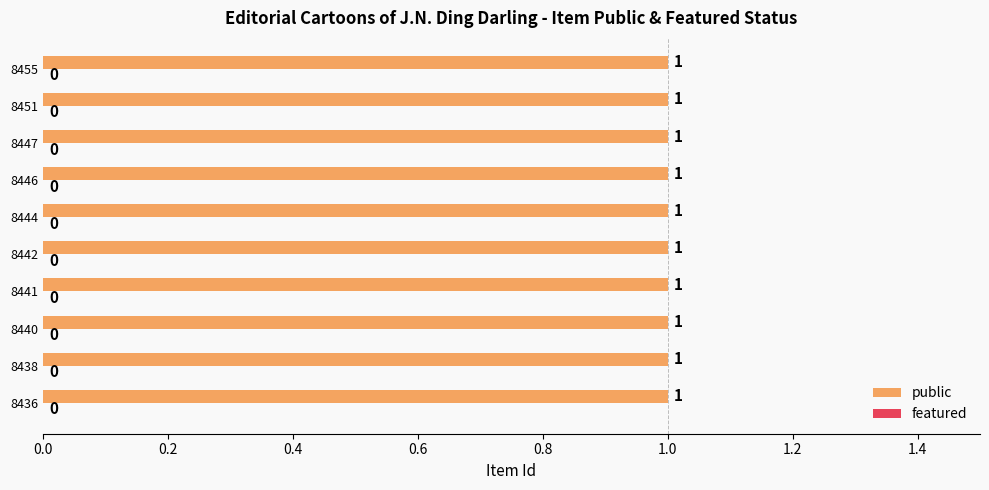

What are all the series names shown in the legend?

public, featured